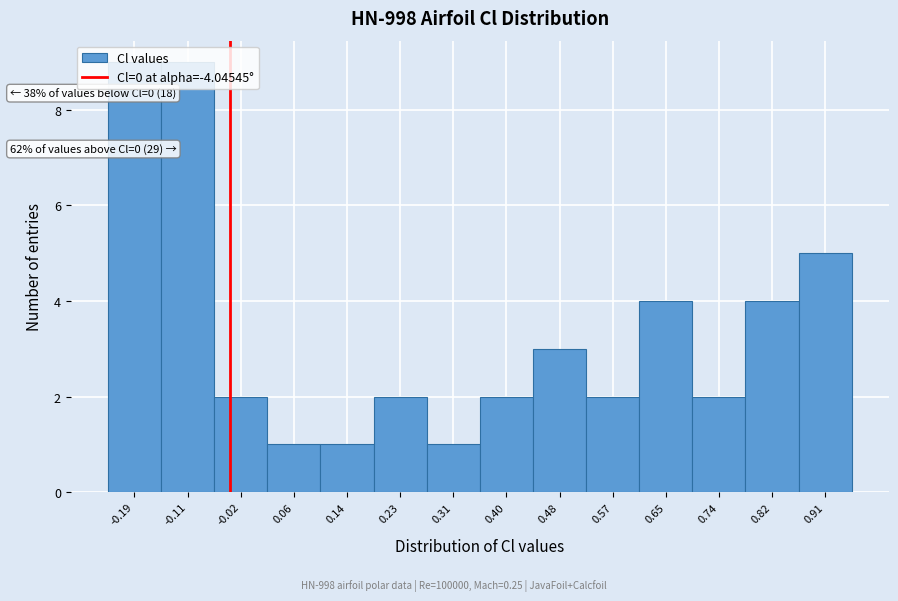

Approximately how many times larger is the value at -0.11 compared to 0.48?

3.0